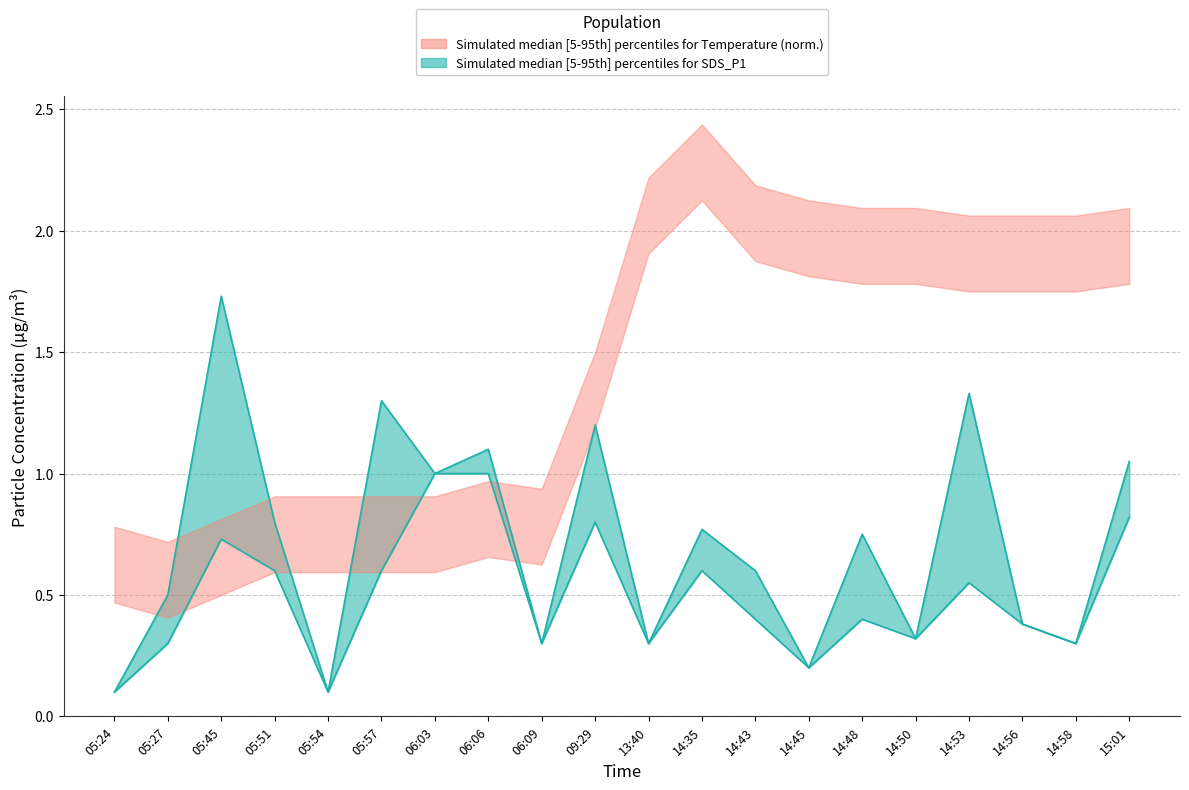

At which label does SDS_P1 reach its minimum?

05:24